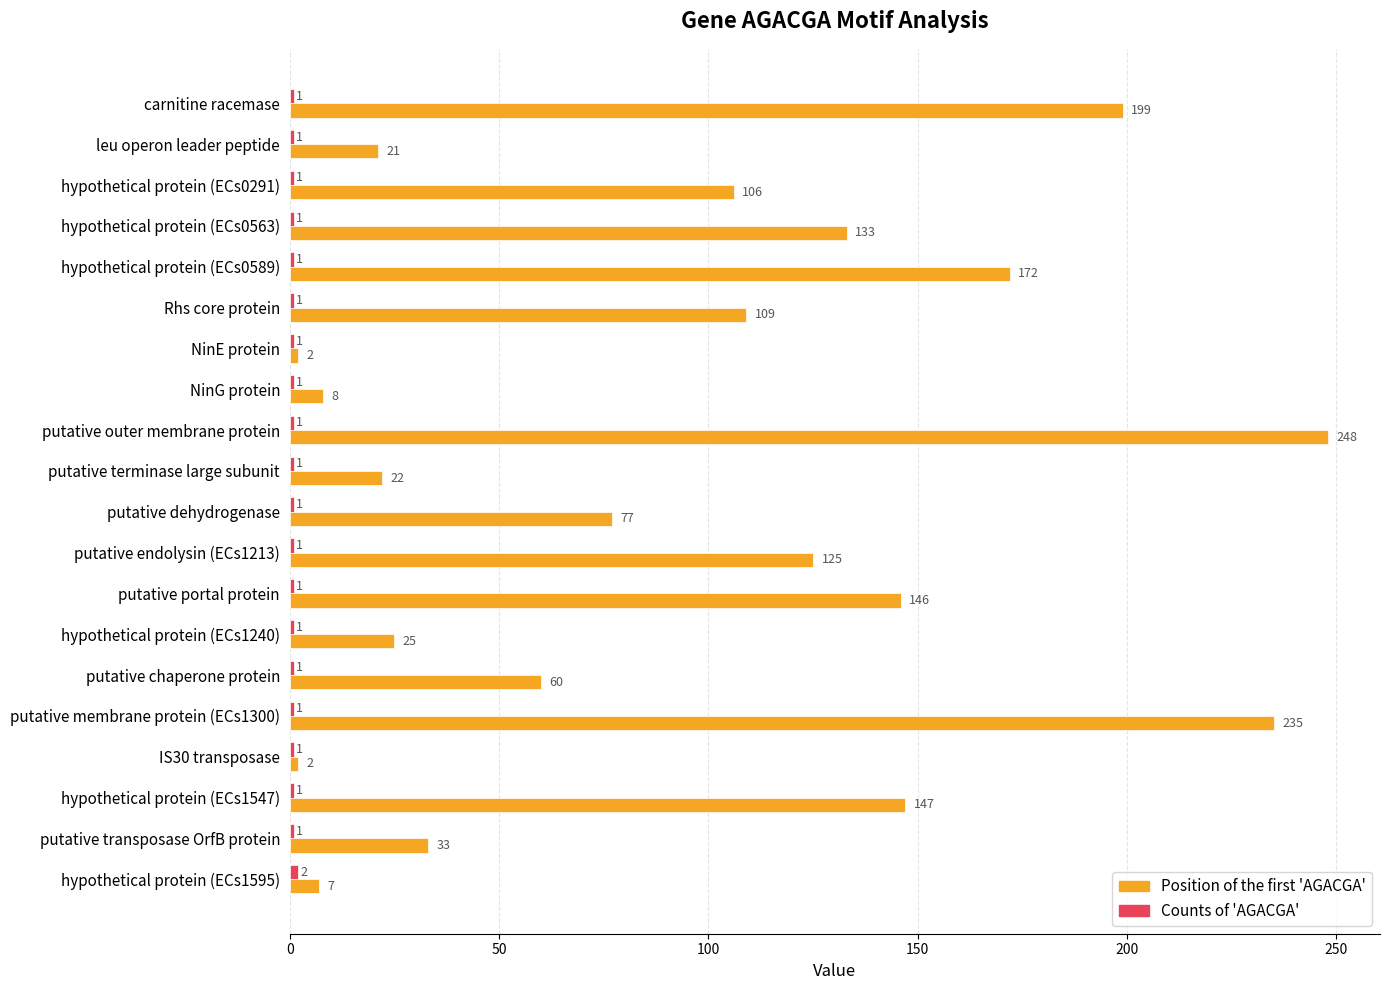

What is the sum of all Position of the first 'AGACGA' values?

1877